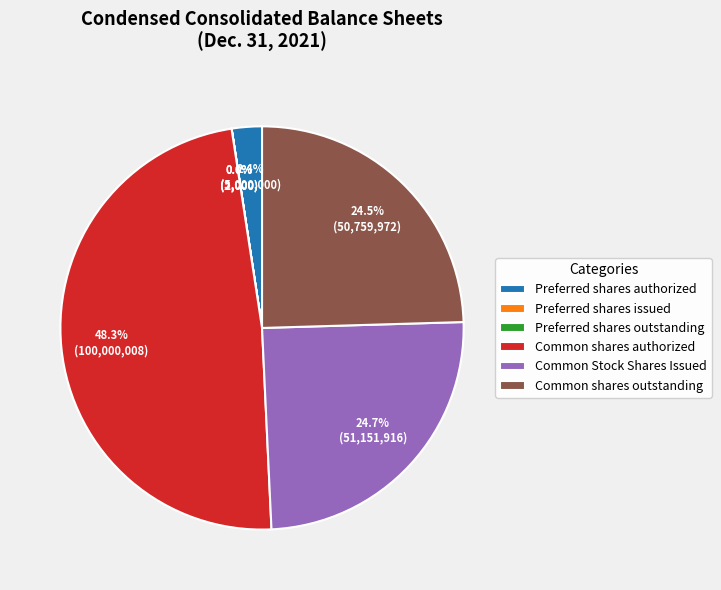

Which category has the biggest portion of the pie?

Common shares authorized